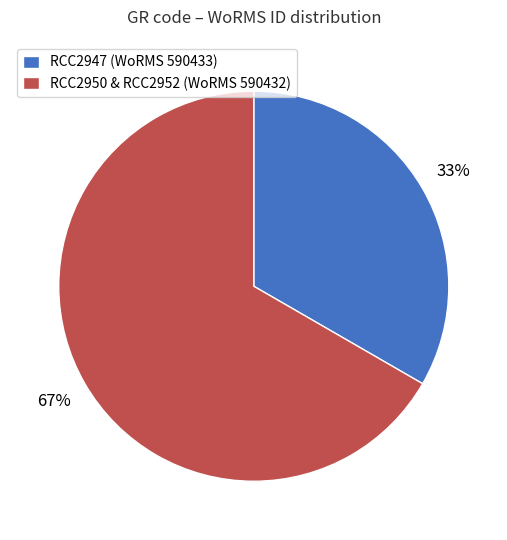

Which slice represents more than half of the pie?

RCC2950 & RCC2952 (WoRMS 590432)